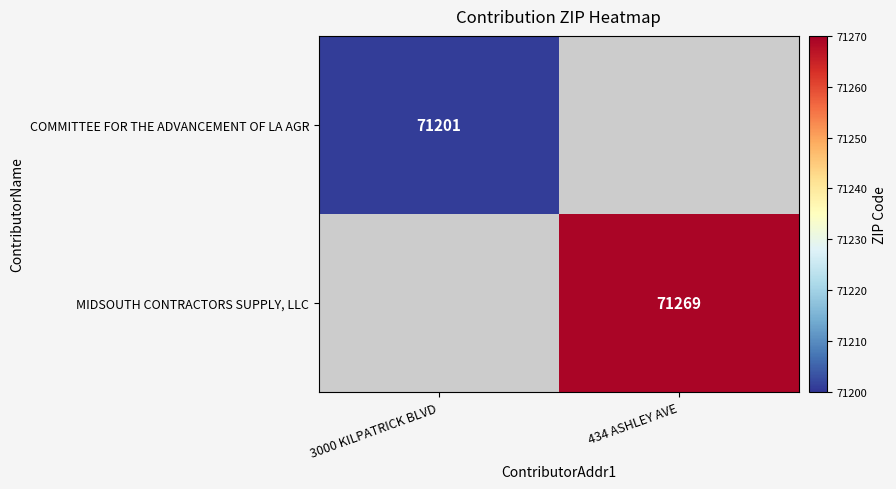

The COMMITTEE FOR THE ADVANCEMENT OF LA AGR series shows 27622 at 3000 KILPATRICK BLVD. True or false?

False